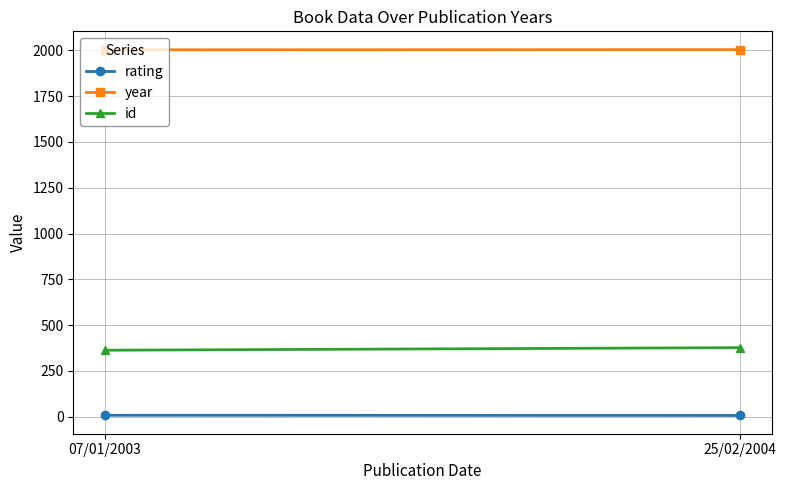

Rank the series by their average value, from lowest to highest.

rating, id, year